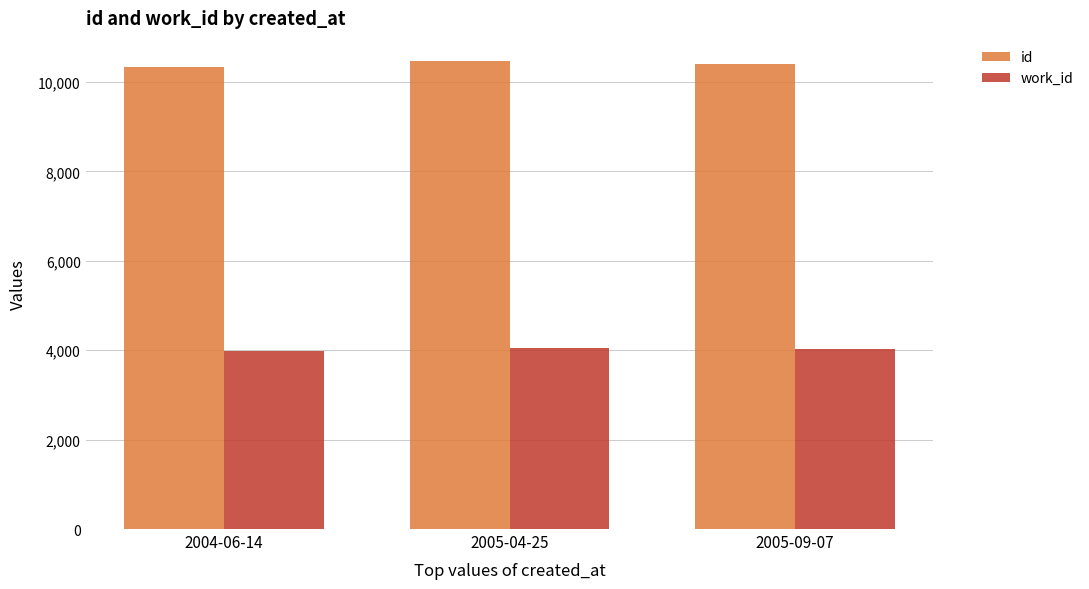

What are all the series names shown in the legend?

id, work_id